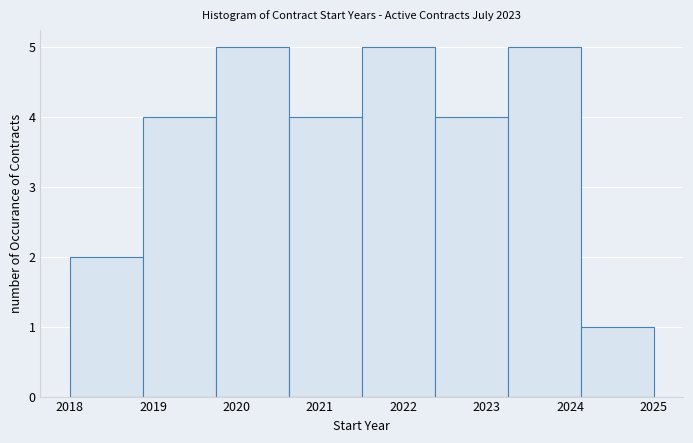

Reading left to right, list every bar in this chart as the range it spans on the x-axis followed by its height. Neither the bar edges nor the heights are printed on the chart, so give them approximately, as read against the axes.

2018.0 to 2018.9: 2
2018.9 to 2019.8: 4
2019.8 to 2020.6: 5
2020.6 to 2021.5: 4
2021.5 to 2022.4: 5
2022.4 to 2023.3: 4
2023.3 to 2024.1: 5
2024.1 to 2025.0: 1